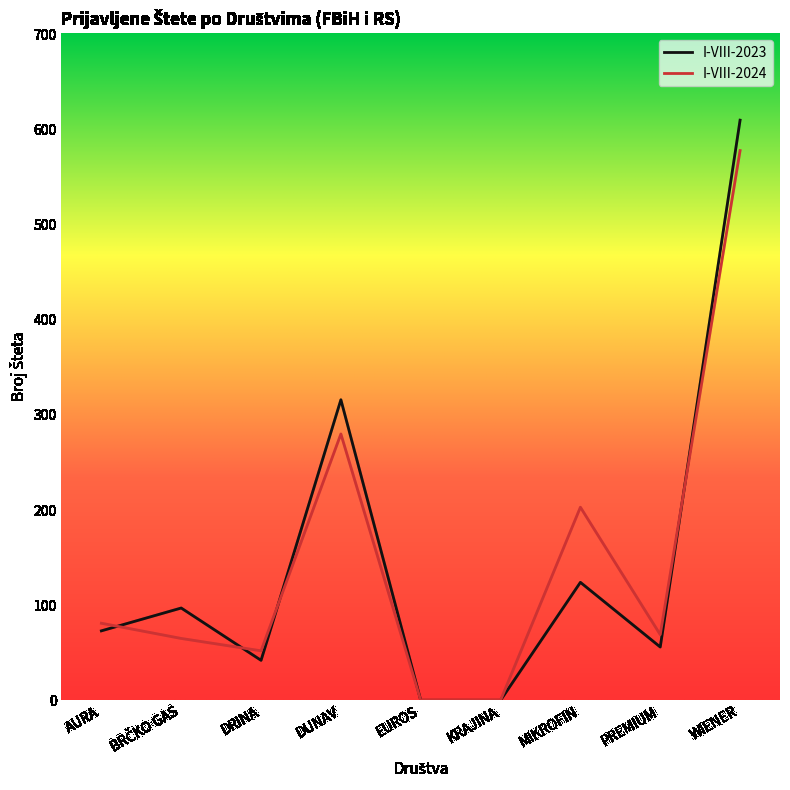

Which series has the largest range (max minus min)?

I-VIII-2023